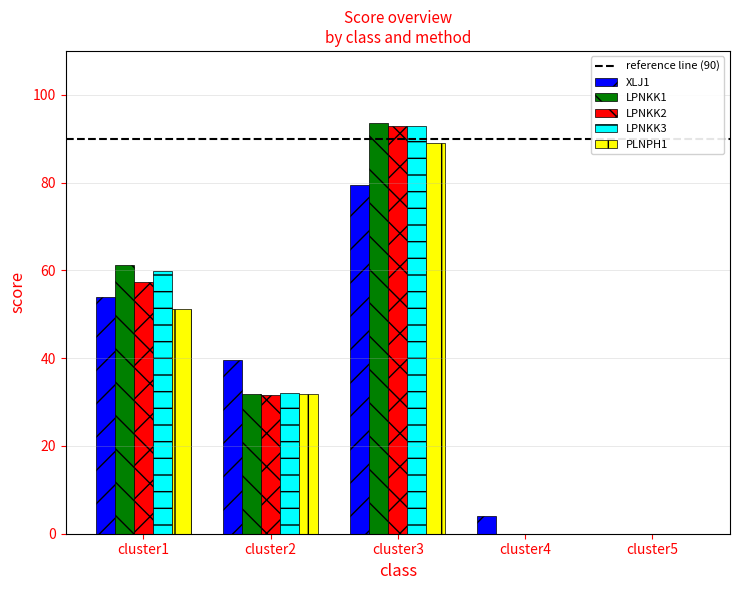

How many series are shown in this chart?

5